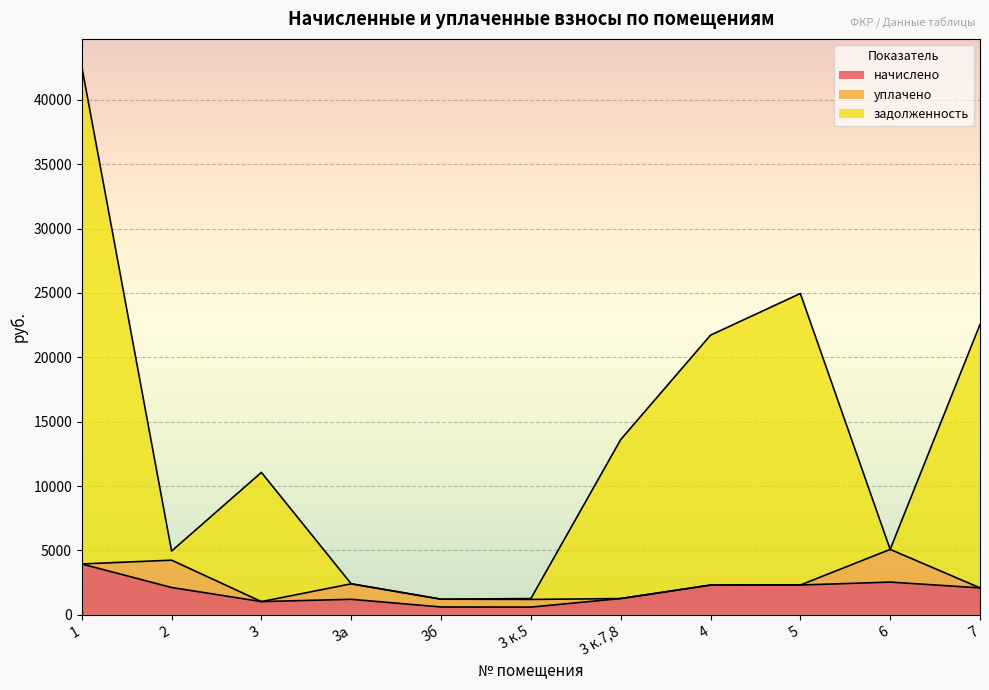

What is the label of the 5th point from the left?

3б